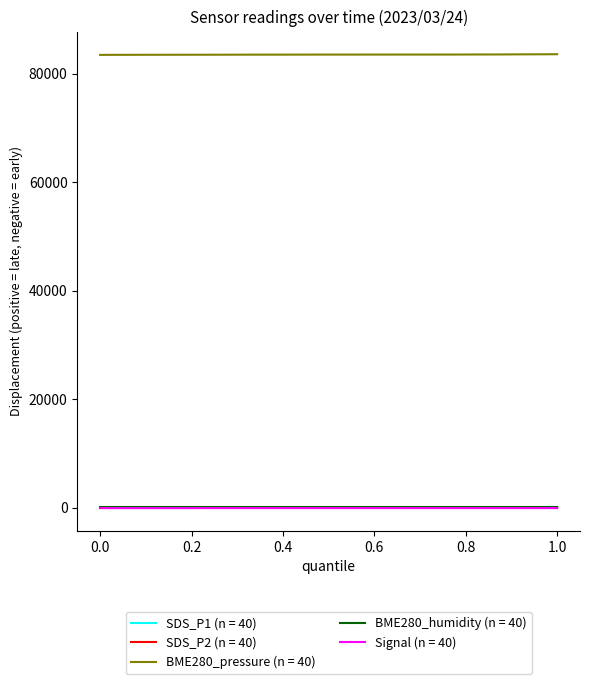

What is the greatest value displayed?

83591.7